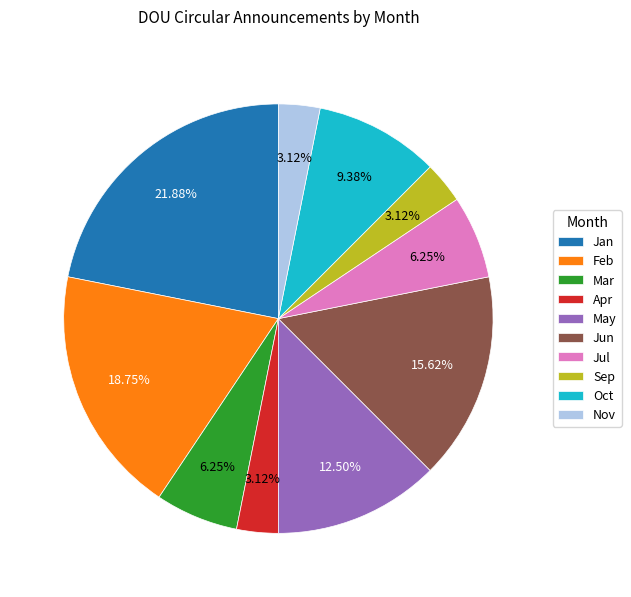

To the nearest percent, what is the combined percentage of May and Jul?

19%